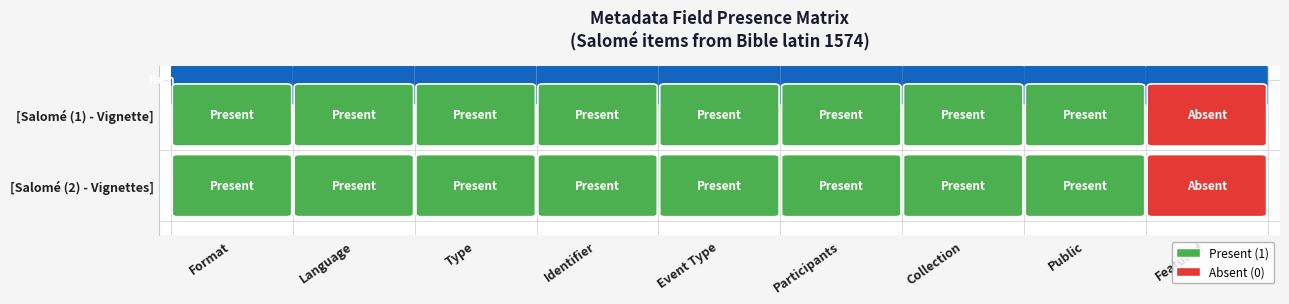

How many series are shown in this chart?

2